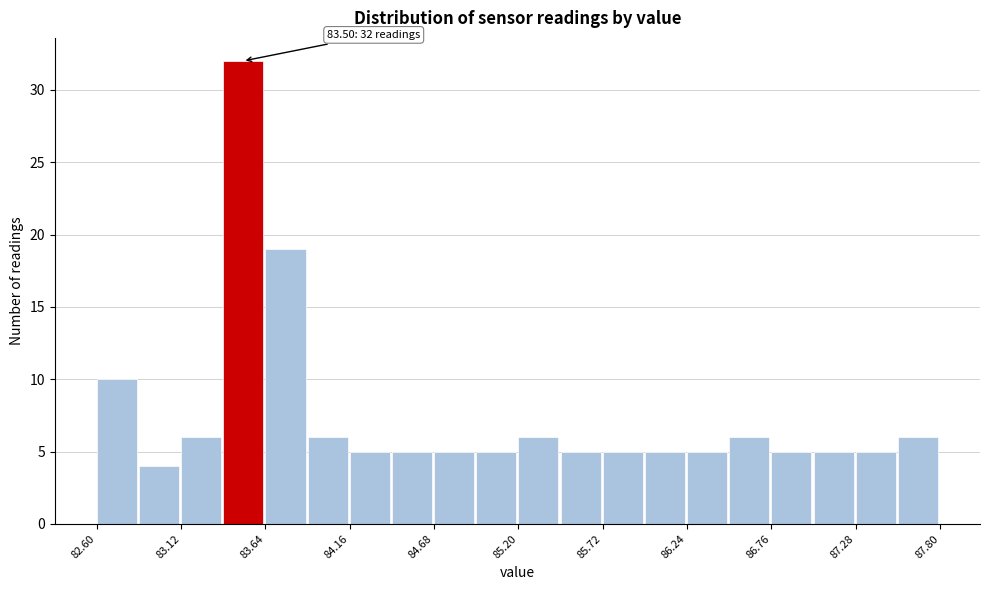

Read against the x-axis, roughly where is the centre of the tallest bar?

83.5